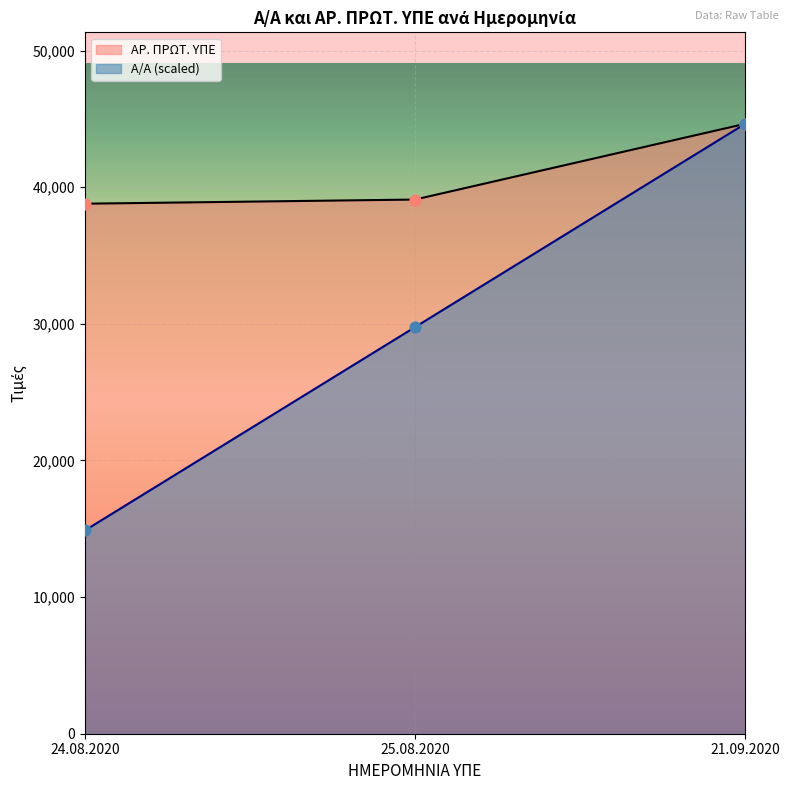

At which category is the sum across all series the highest?

21.09.2020